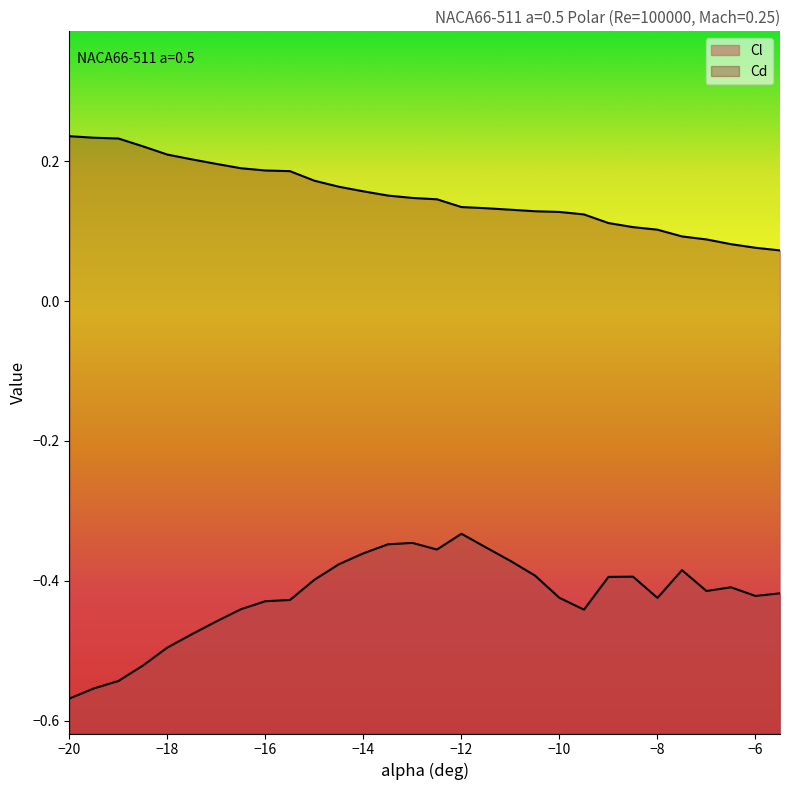

Which category has the highest value across all series?

−20